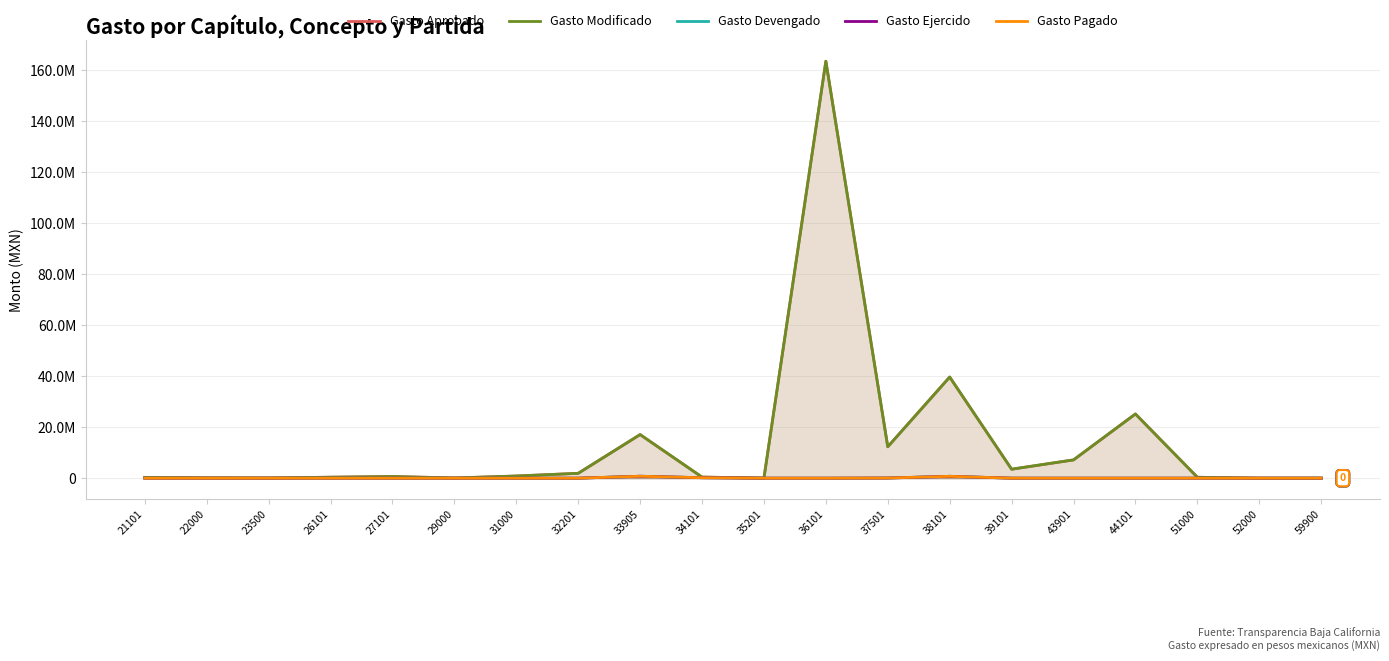

List the labels in order of Gasto Modificado value, smallest first.

52000, 59900, 35201, 23500, 29000, 22000, 21101, 51000, 26101, 34101, 27101, 31000, 32201, 39101, 43901, 37501, 33905, 44101, 38101, 36101